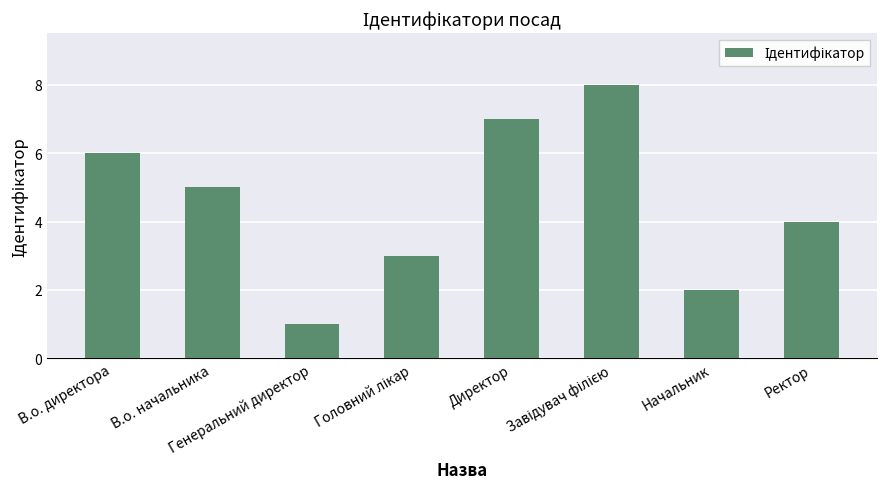

What is the smallest value displayed?

1